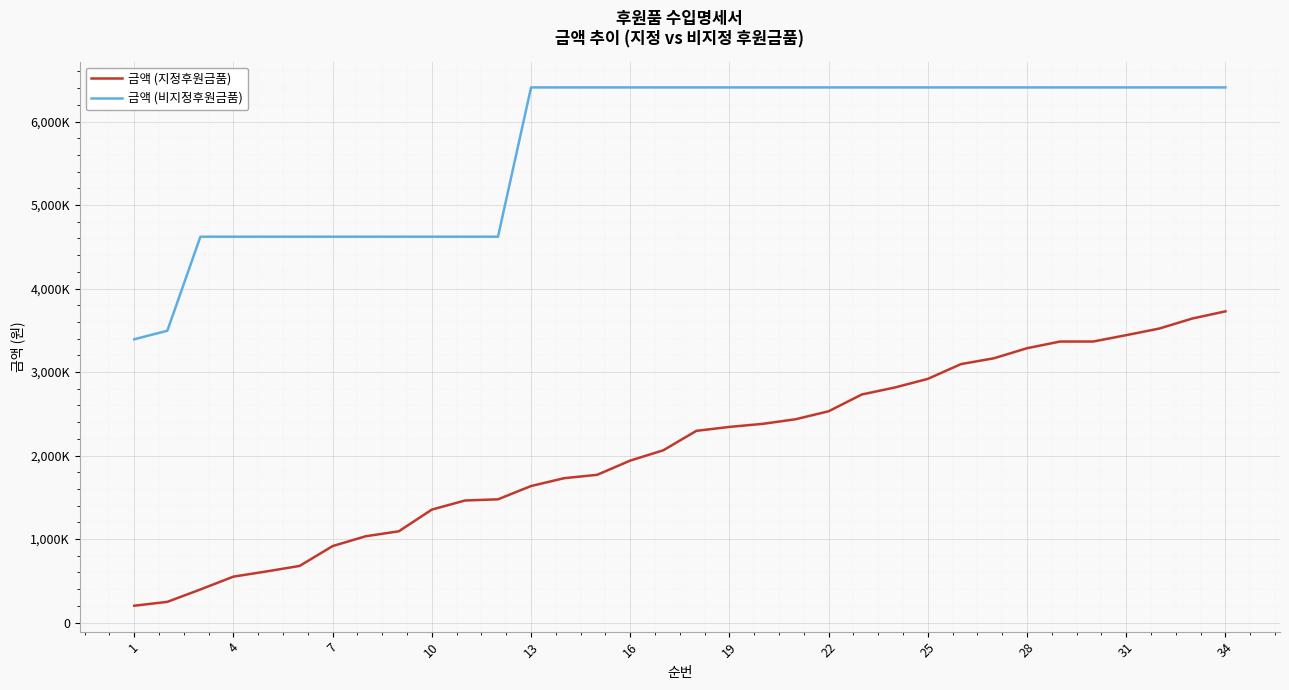

List the series in order of their overall mean, lowest first.

금액 (지정후원금품), 금액 (비지정후원금품)